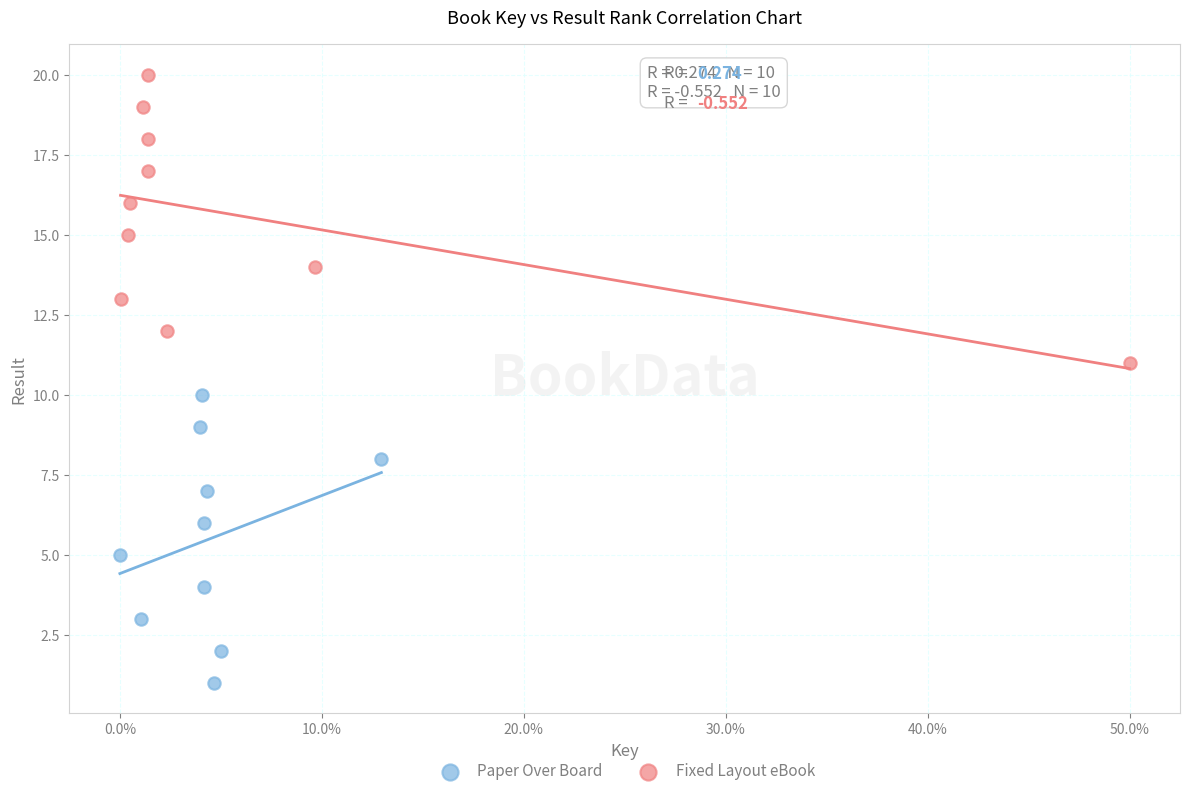

Which series contains the lowest Y value?

Paper Over Board